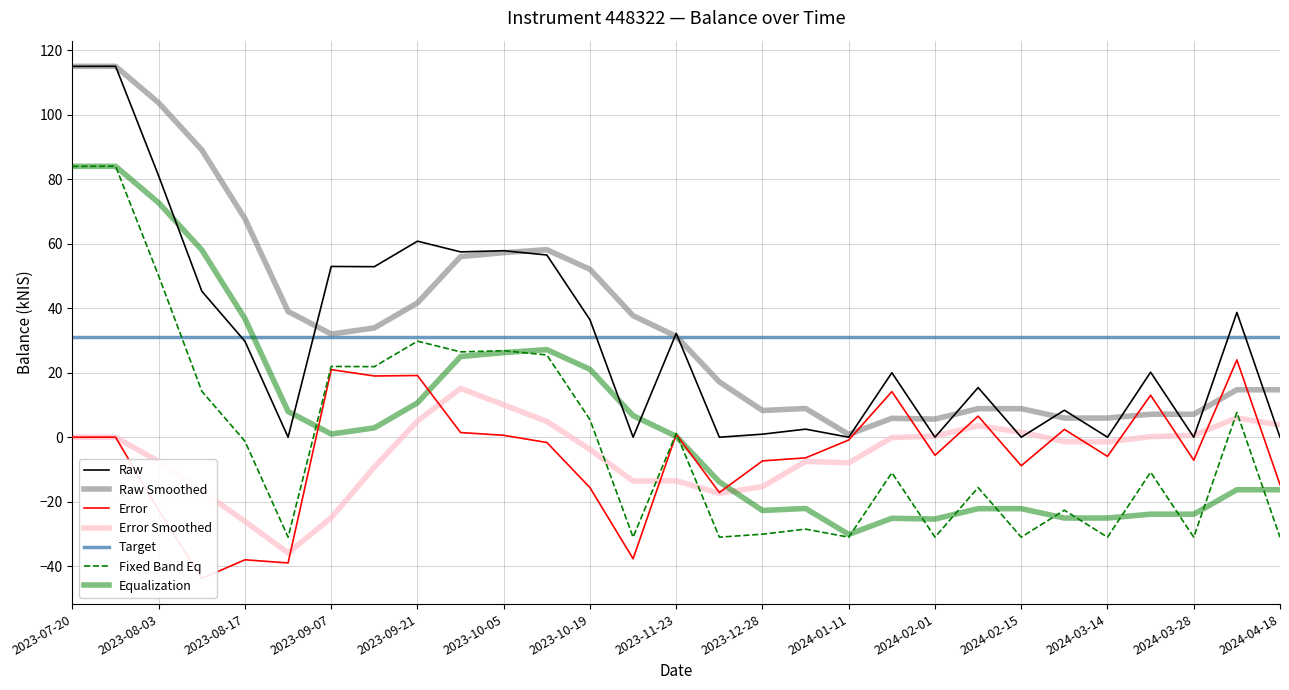

How many points are lower than both their immediate neighbors (excluding endpoints)?

10